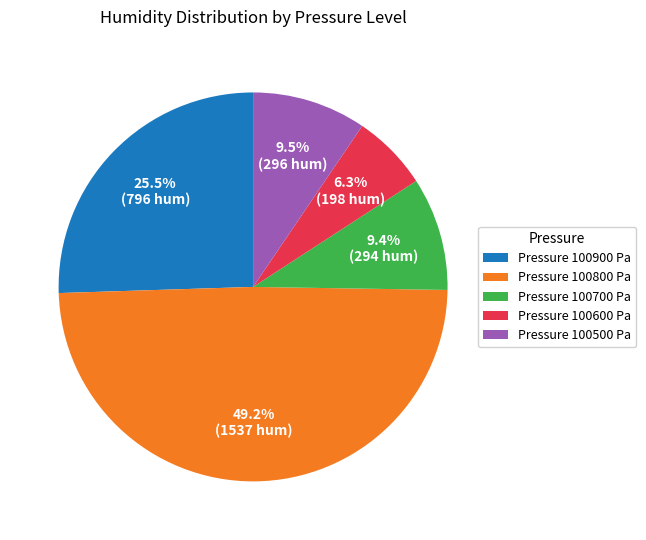

Is Pressure 100600 Pa the majority of the pie?

No